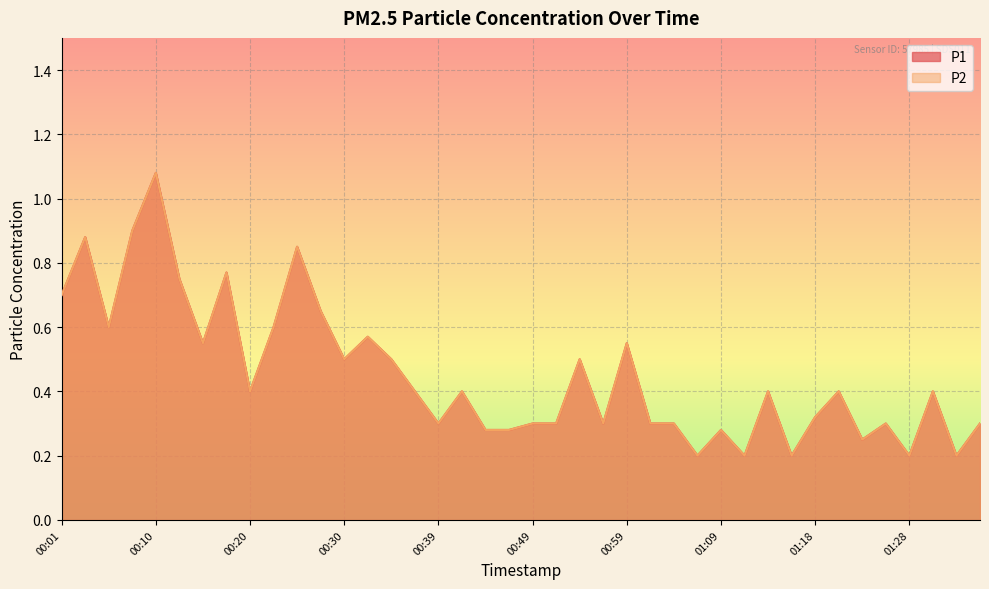

The P1 series shows 1.1 at 00:10. True or false?

True